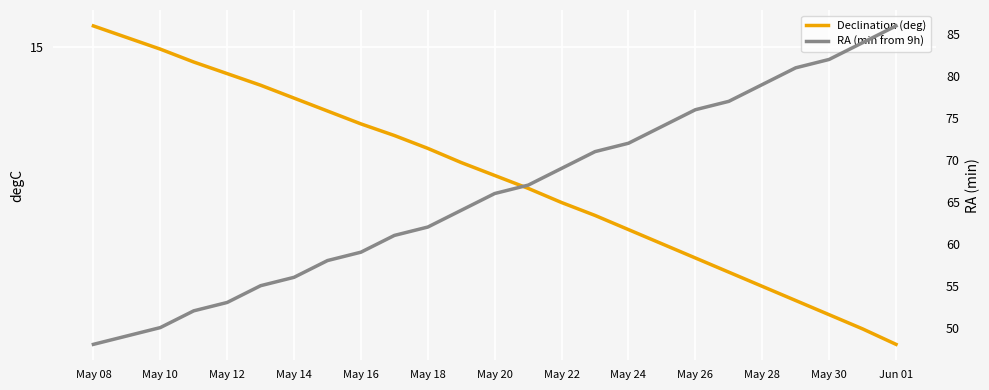

What is the minimum value for RA (min from 9h)?

48.0